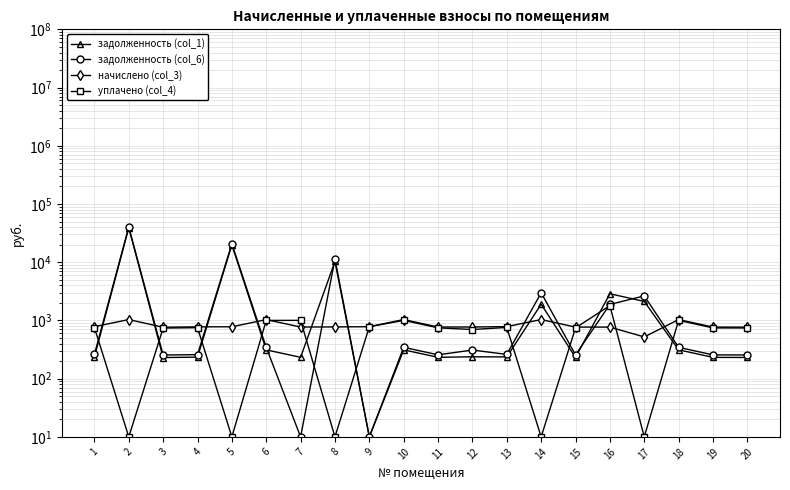

Is the value of задолженность (col_6) at 5 greater than the value of уплачено (col_4) at 7?

Yes